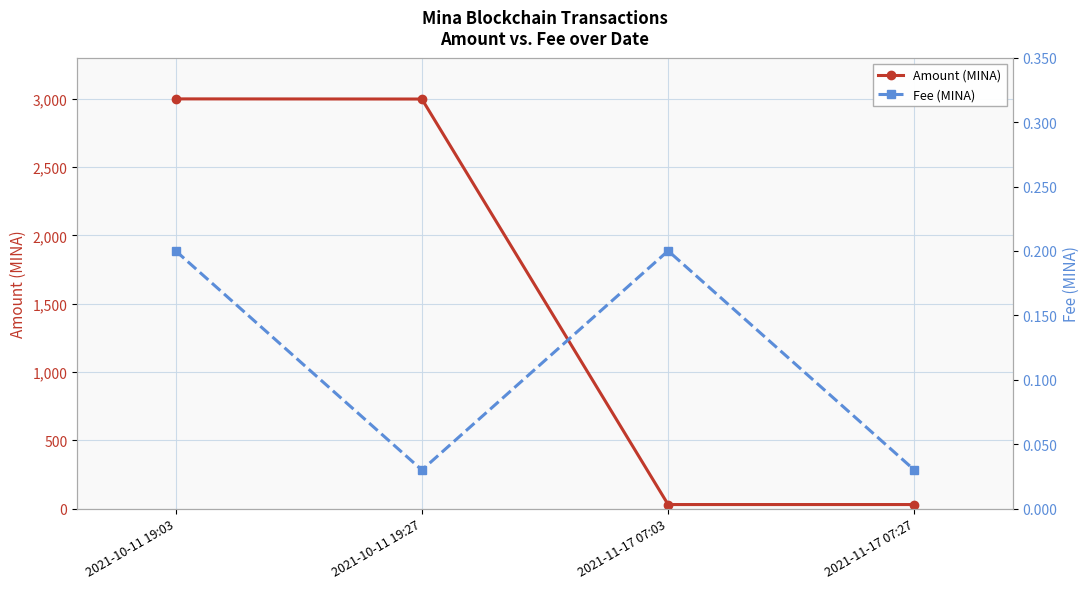

What is the label of the 2nd point from the right?

2021-11-17 07:03